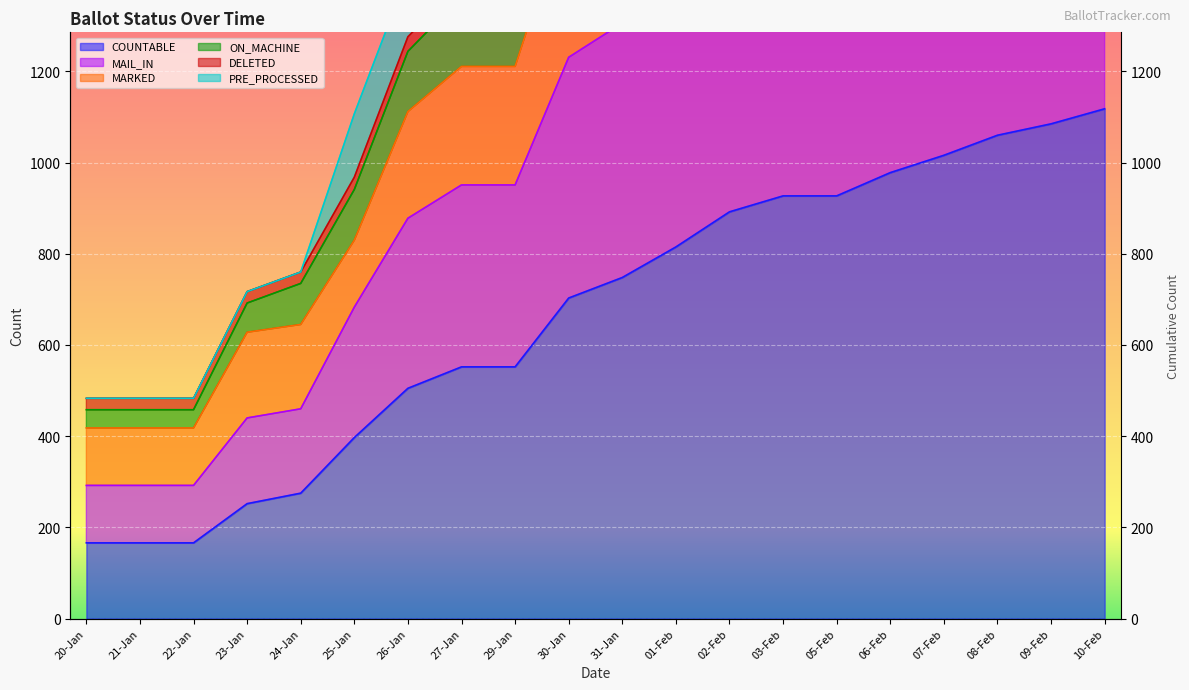

True or false: ON_MACHINE and MARKED cross at least once.

False